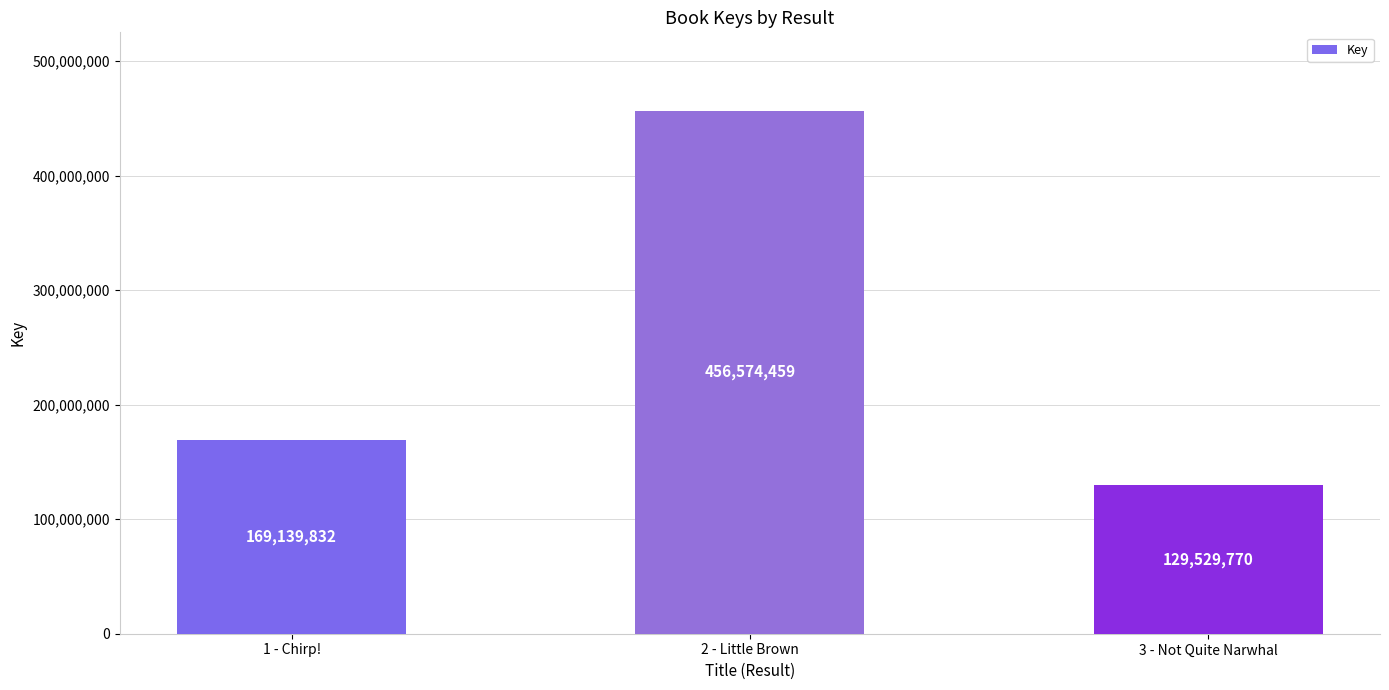

How many data points are less than 169139832?

1